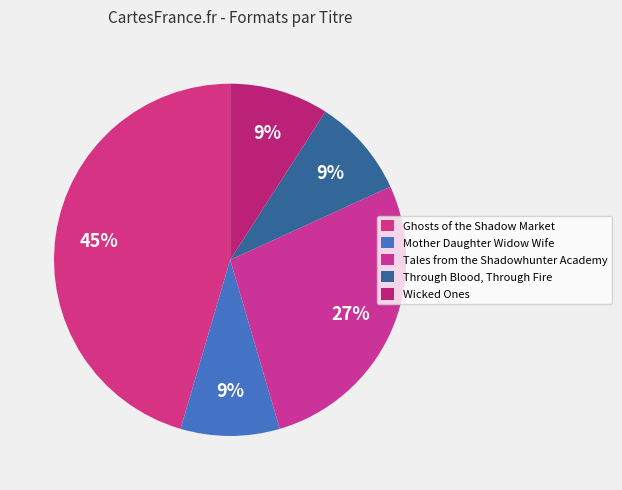

To the nearest percent, what is the difference between the Through Blood, Through Fire and Ghosts of the Shadow Market slice percentages?

36%